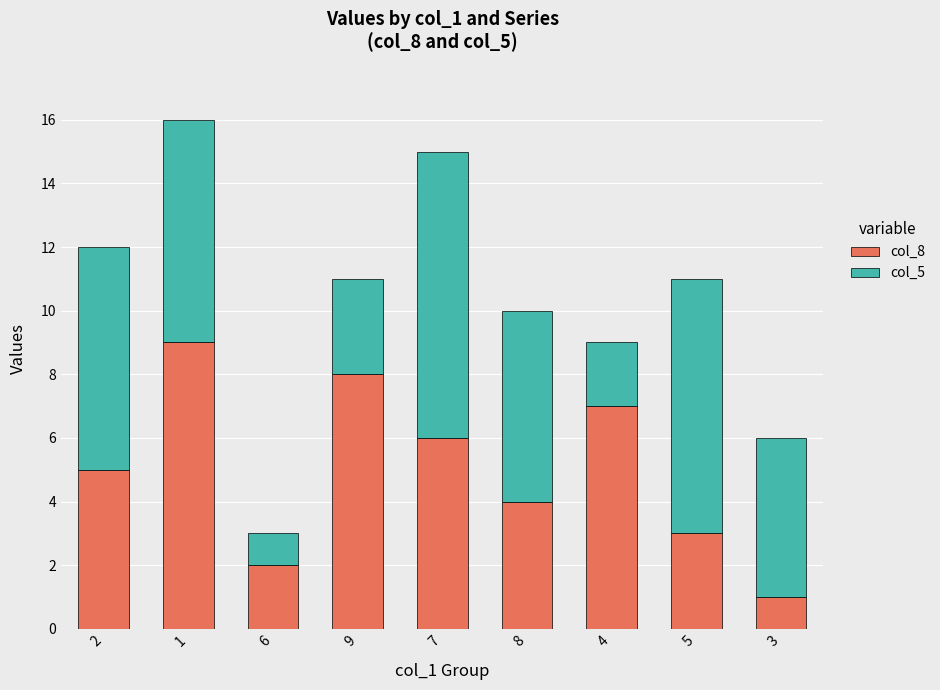

How many series are shown in this chart?

2